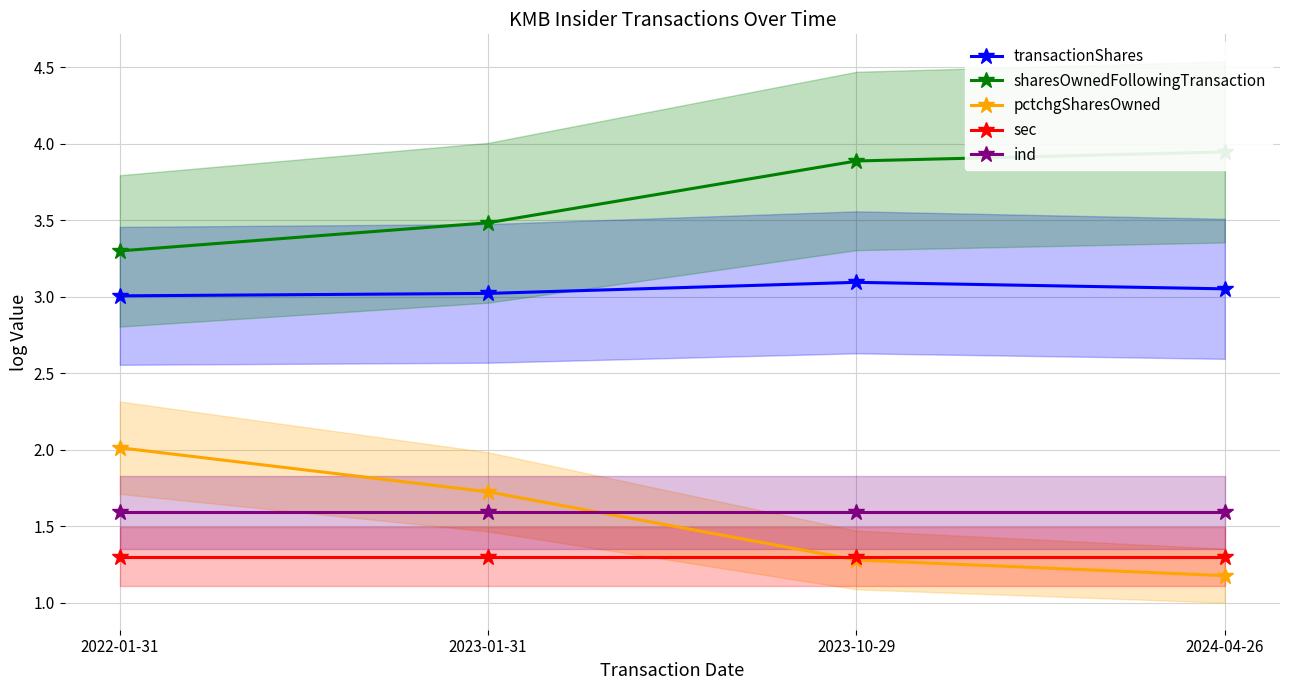

True or false: sec has more than 1 points higher than both neighbors.

False